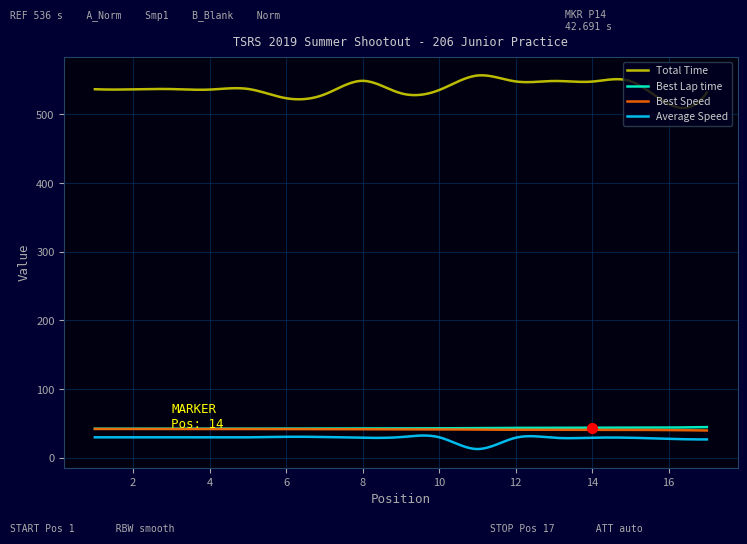

What are all the series names shown in the legend?

Total Time, Best Lap time, Best Speed, Average Speed